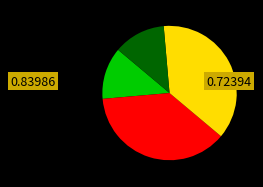

How many segments does this pie chart have?

4